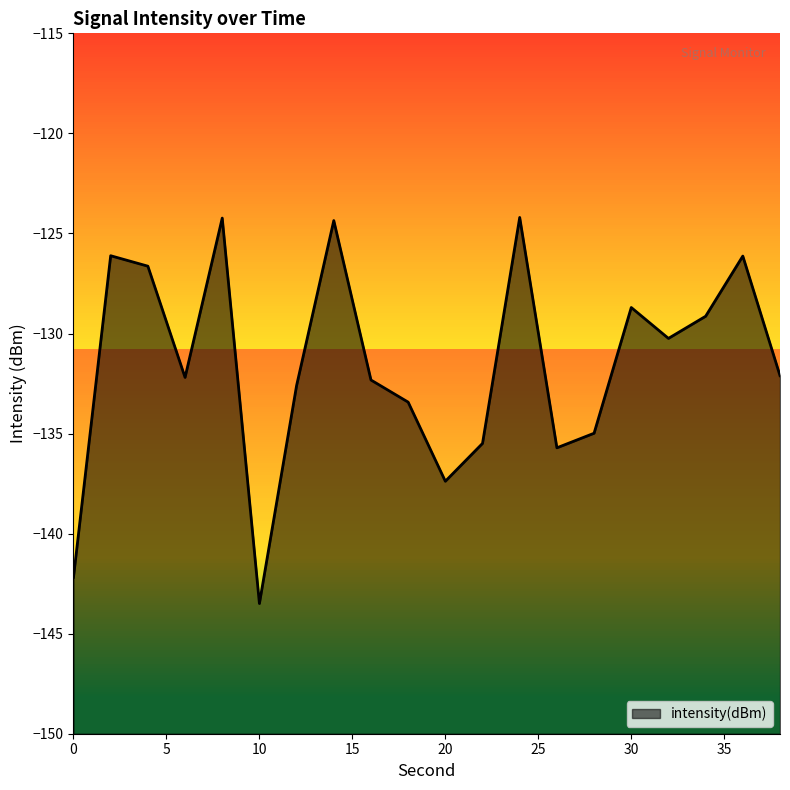

The chart shows a value of -206.7 at 2. True or false?

False